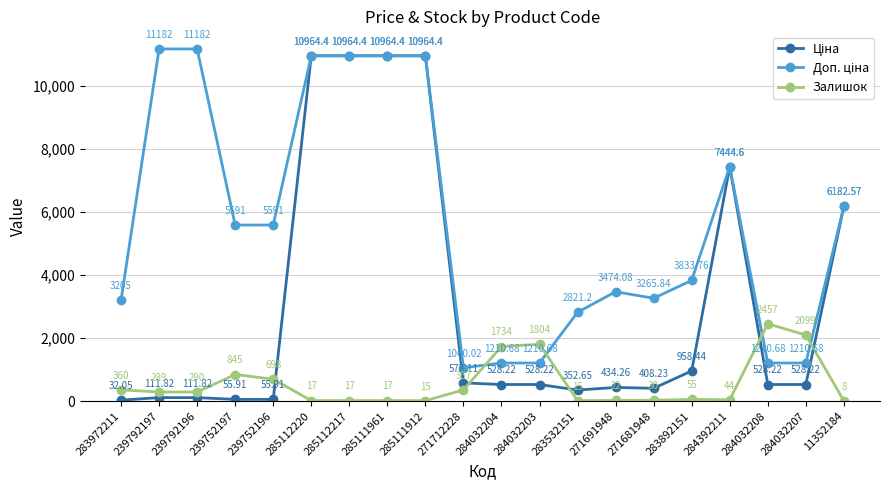

True or false: Залишок has more than 0 points higher than both neighbors.

True